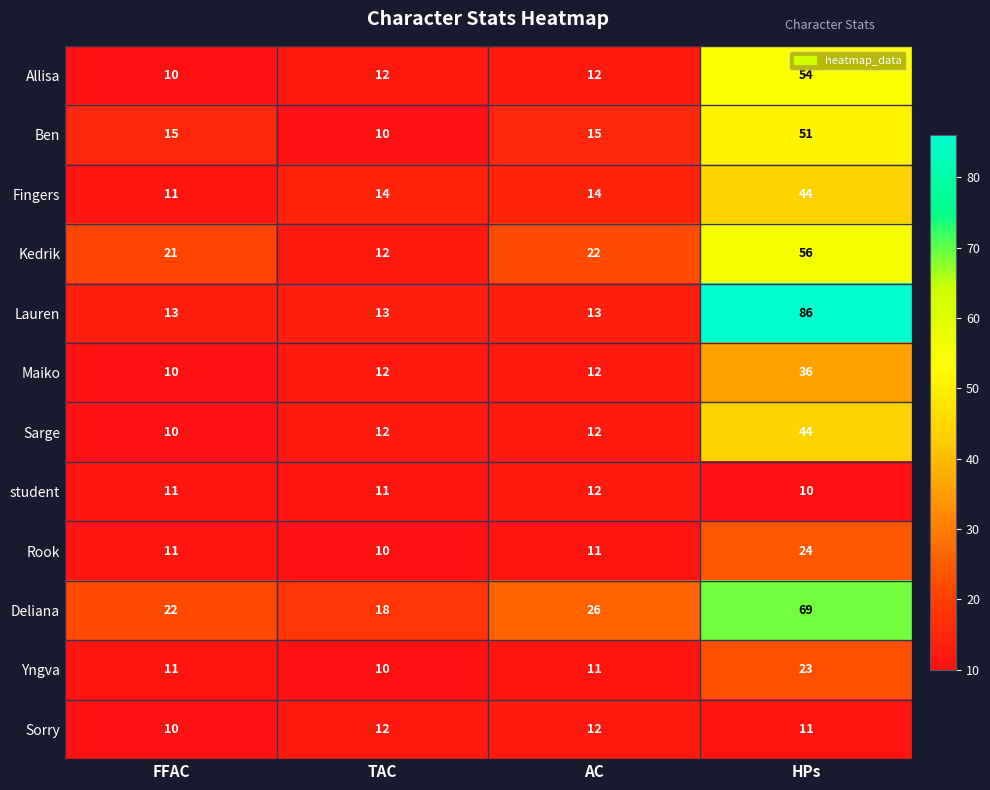

What is the maximum value shown in the chart?

86